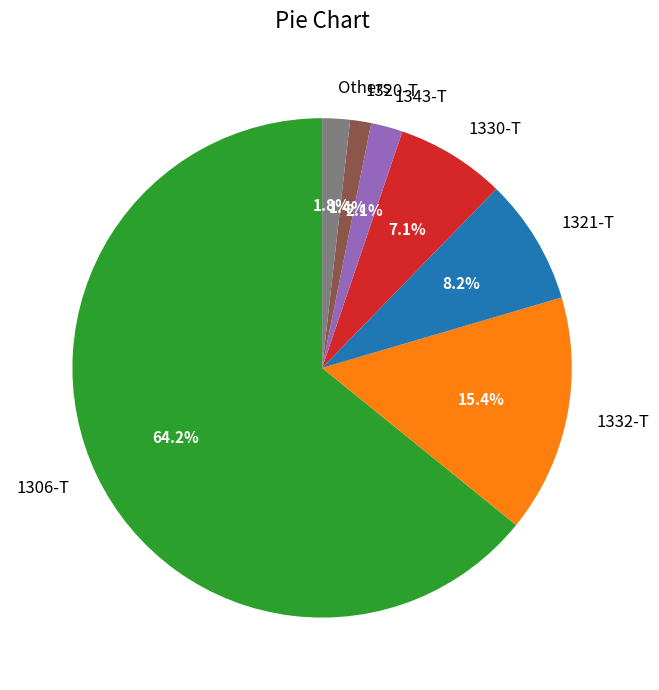

Approximately how many times larger is the value at 1320-T compared to Others?

0.8